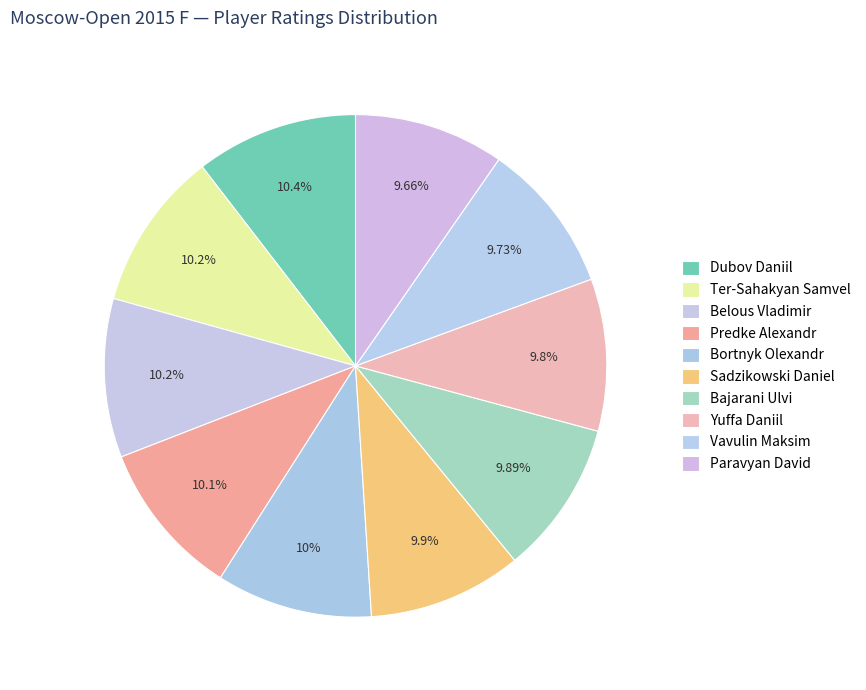

Which has a higher value, Predke Alexandr or Belous Vladimir?

Belous Vladimir